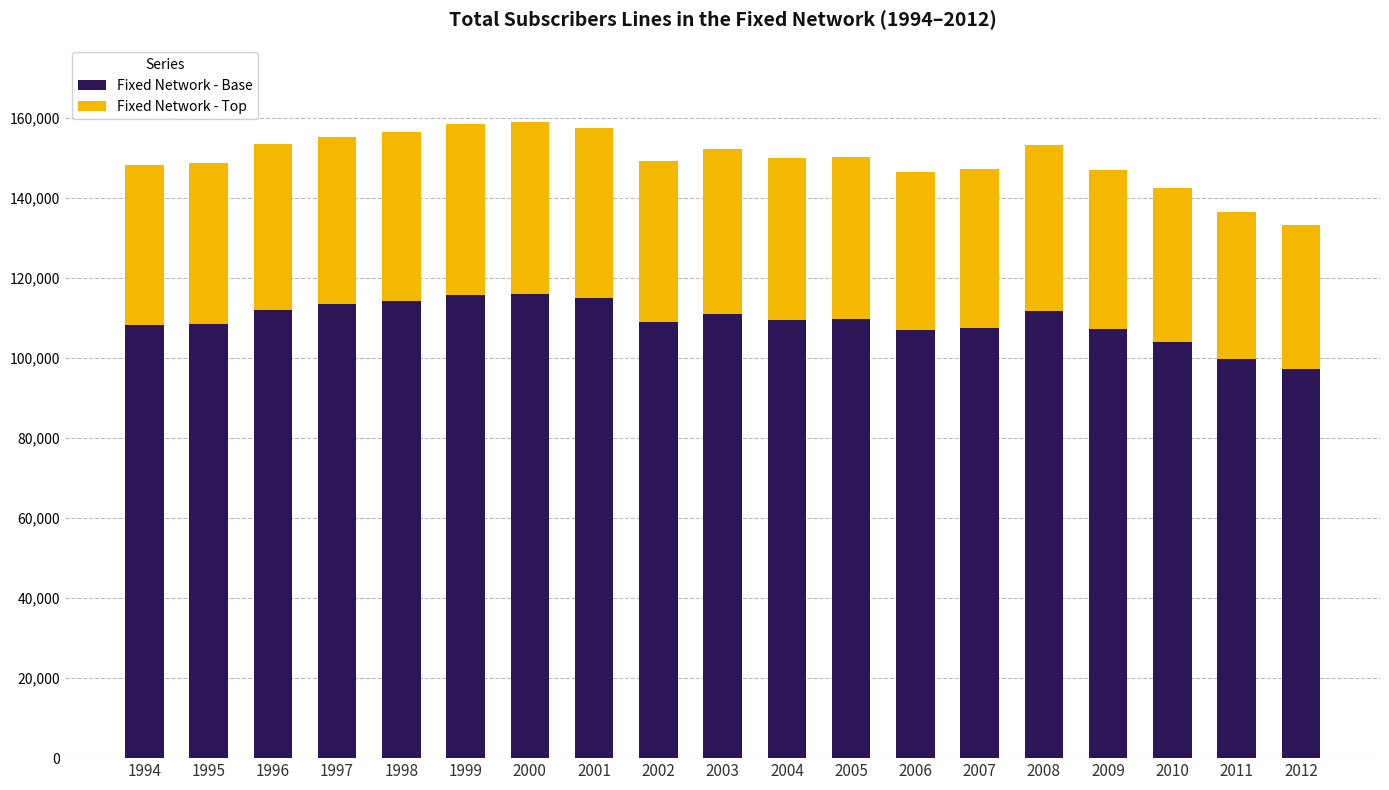

What is the maximum value for Fixed Network - Base?

116104.3